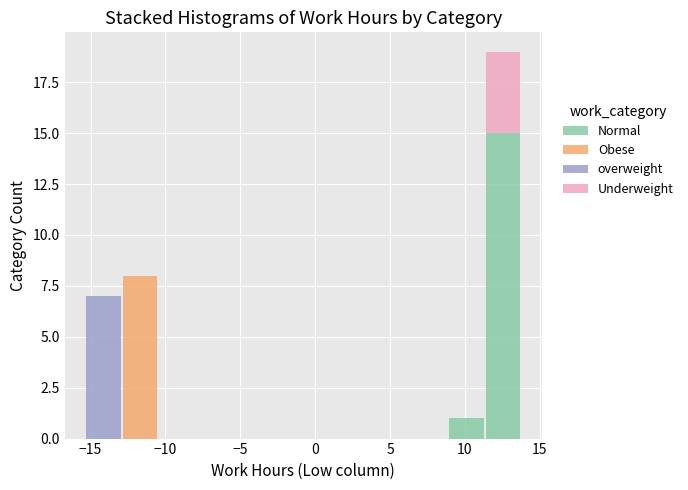

Reading left to right, list every stacked bar in this chart as the range it spans on the x-axis followed by its total height. Neither the bar edges nor the heights are printed on the chart, so give them approximately, as read against the axes.

-15.5 to -13.0: 7
-13.0 to -10.5: 8
-10.5 to -8.0: 0
-8.0 to -5.5: 0
-5.5 to -3.0: 0
-3.0 to -1.0: 0
-1.0 to 1.5: 0
1.5 to 4.0: 0
4.0 to 6.5: 0
6.5 to 9.0: 0
9.0 to 11.5: 1
11.5 to 14.0: 19